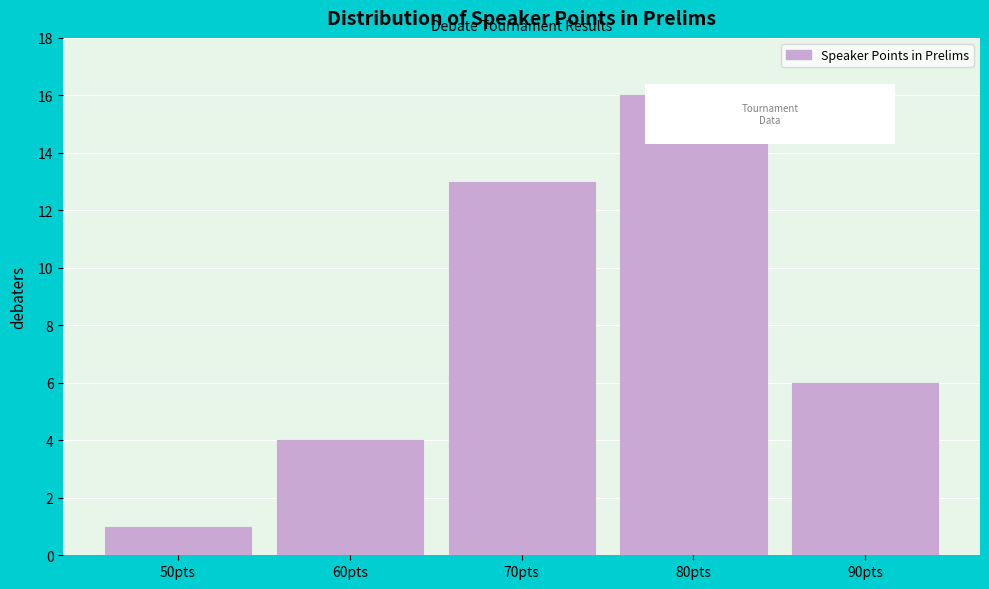

Reading right to left, list all the values displayed in this chart.

90pts=6	80pts=16	70pts=13	60pts=4	50pts=1